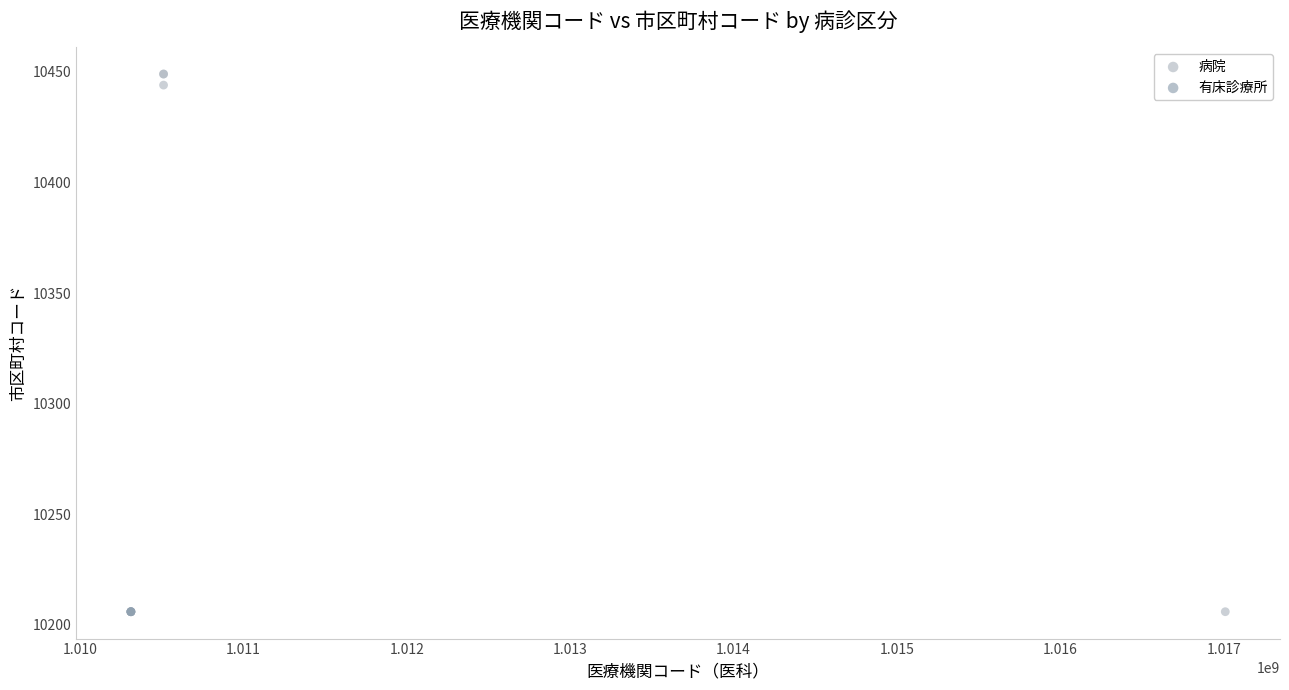

Which series reaches the maximum Y coordinate?

病院